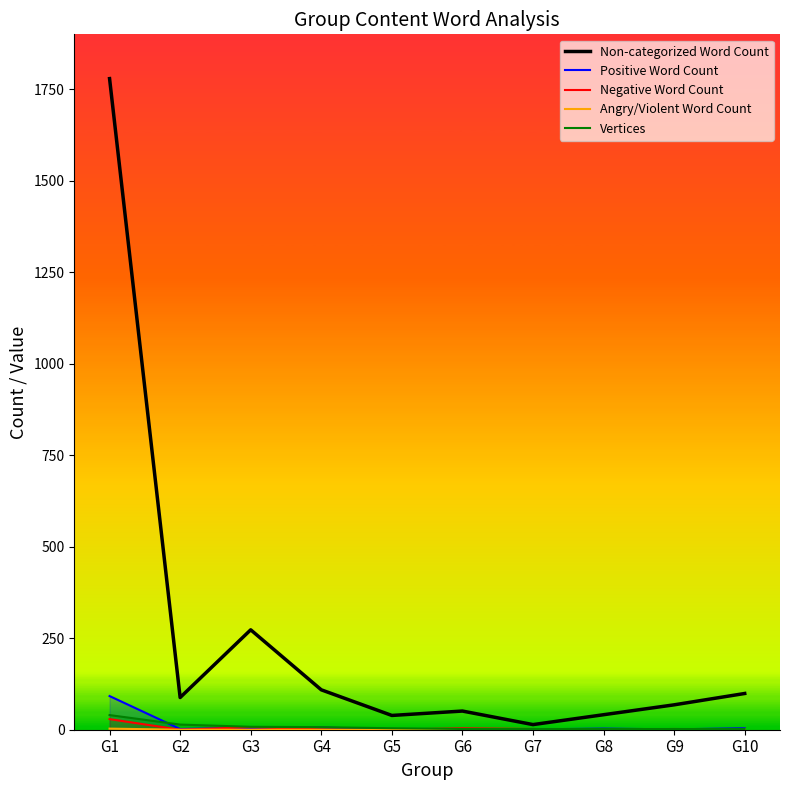

Which label corresponds to the smallest value in the chart?

G7